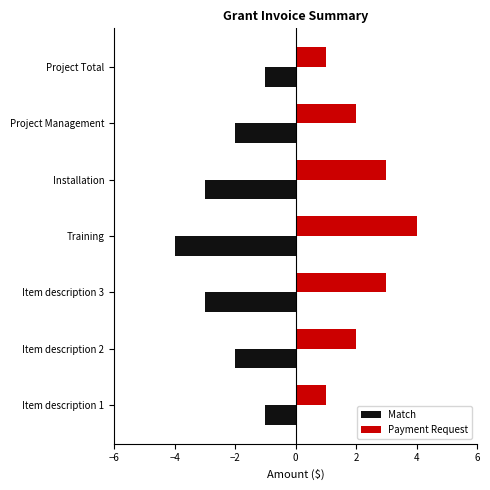

The value of Match at Training is -5. True or false?

False